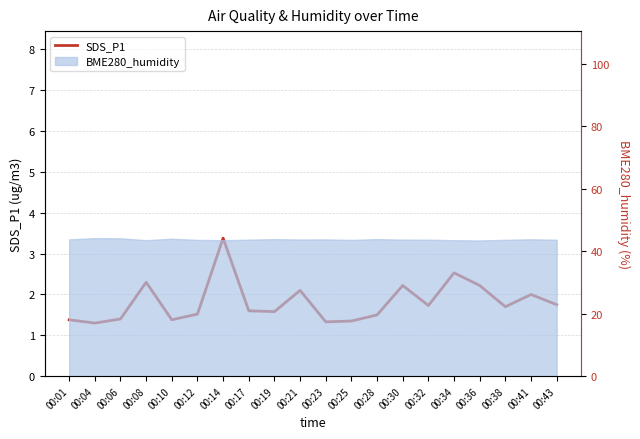

What is the sum of the values at 00:25 and 00:30?

3.6